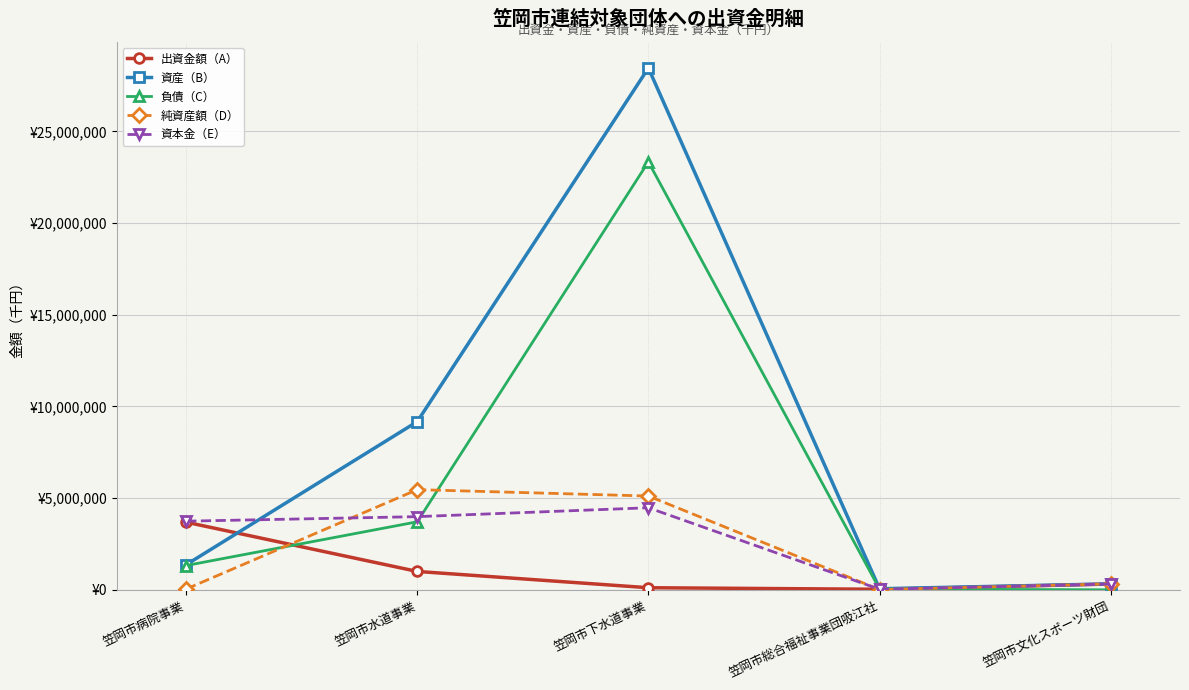

The value of 資本金（E） at 笠岡市病院事業 is 2320485. True or false?

False